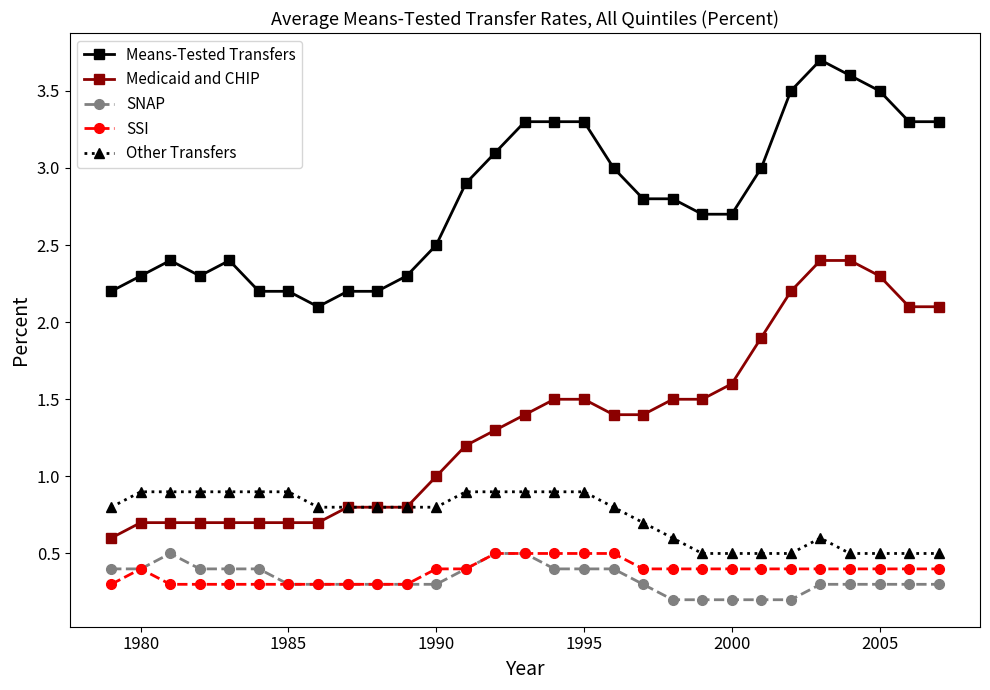

What is the value of the SNAP point at the 19th from the left?

0.3